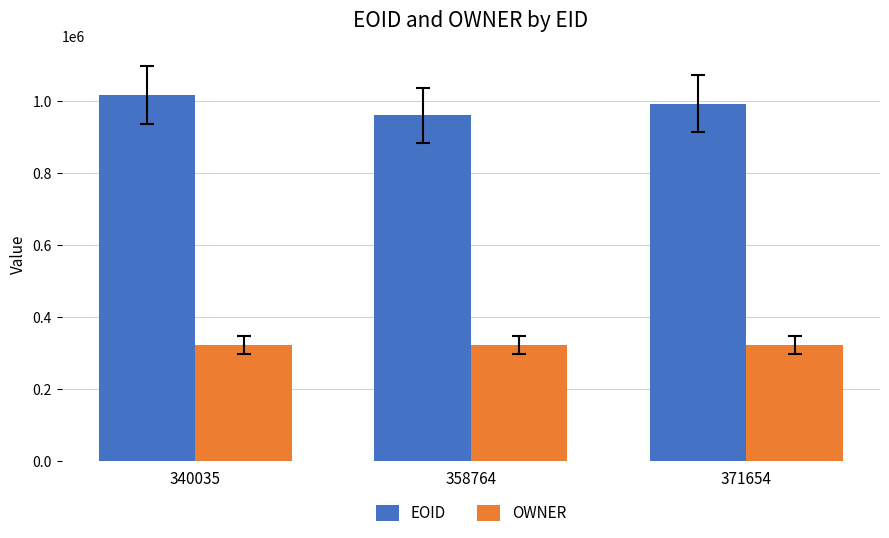

What is the minimum value shown in the chart?

321662